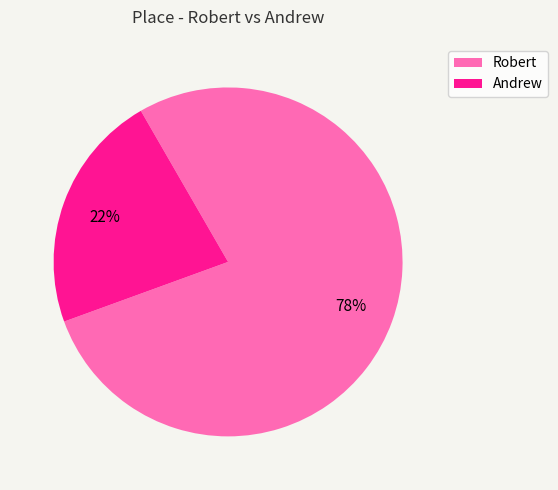

To the nearest percent, what percentage of the pie is Robert?

78%